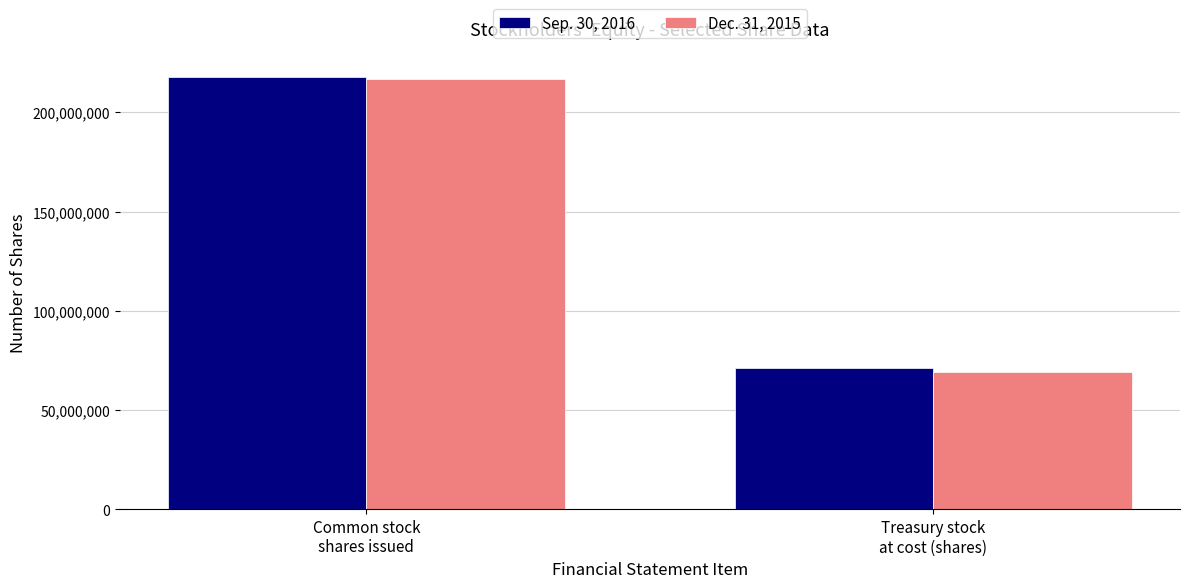

What is the label of the 2nd bar from the right?

Common stock
shares issued